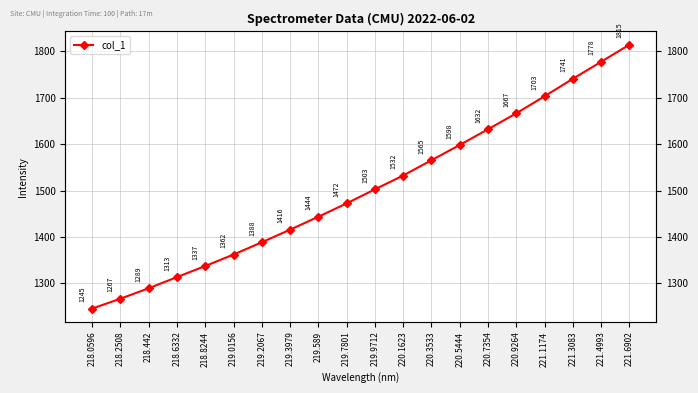

The value at 221.3083 is 1189.0. True or false?

False